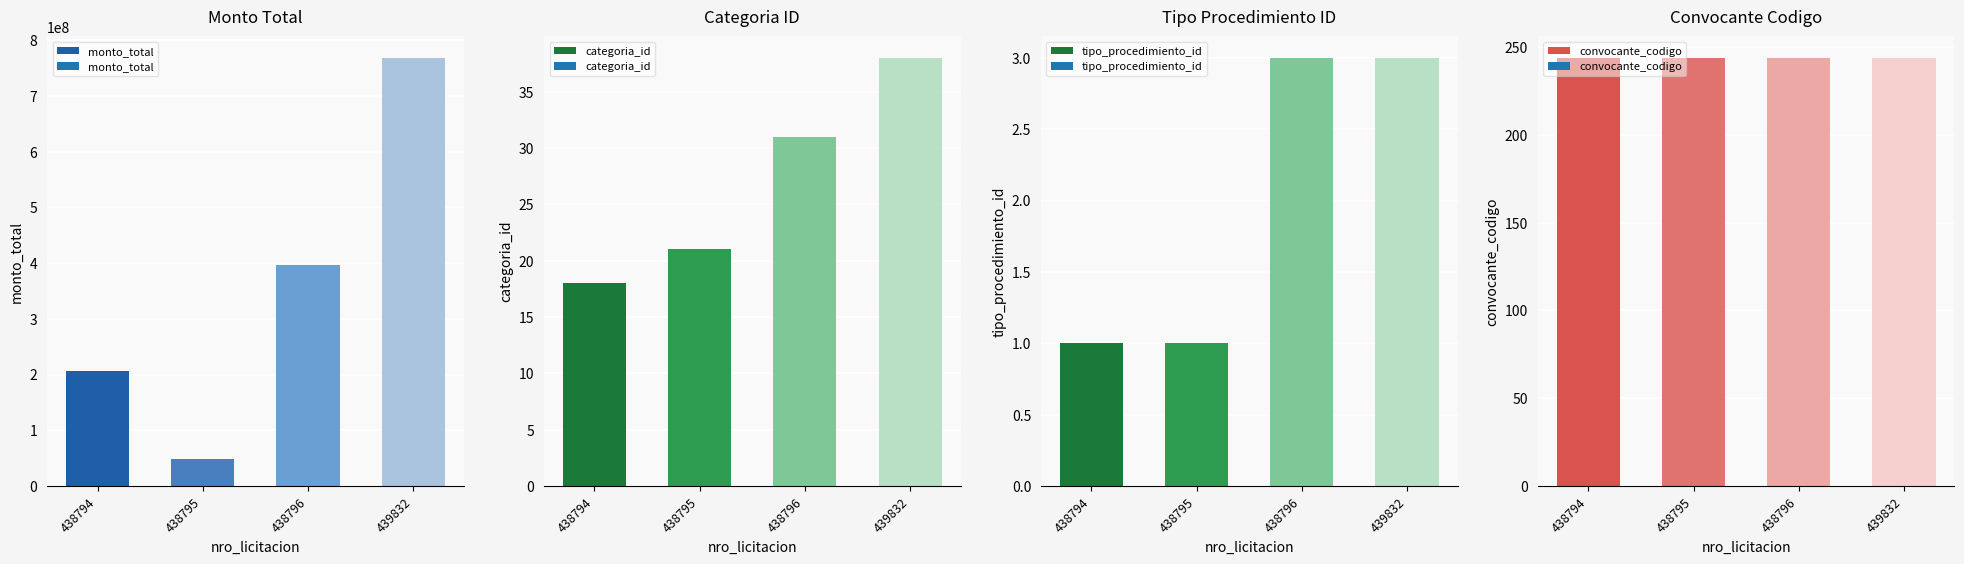

Rank the series at 438795 from highest to lowest value.

monto_total, convocante_codigo, categoria_id, tipo_procedimiento_id